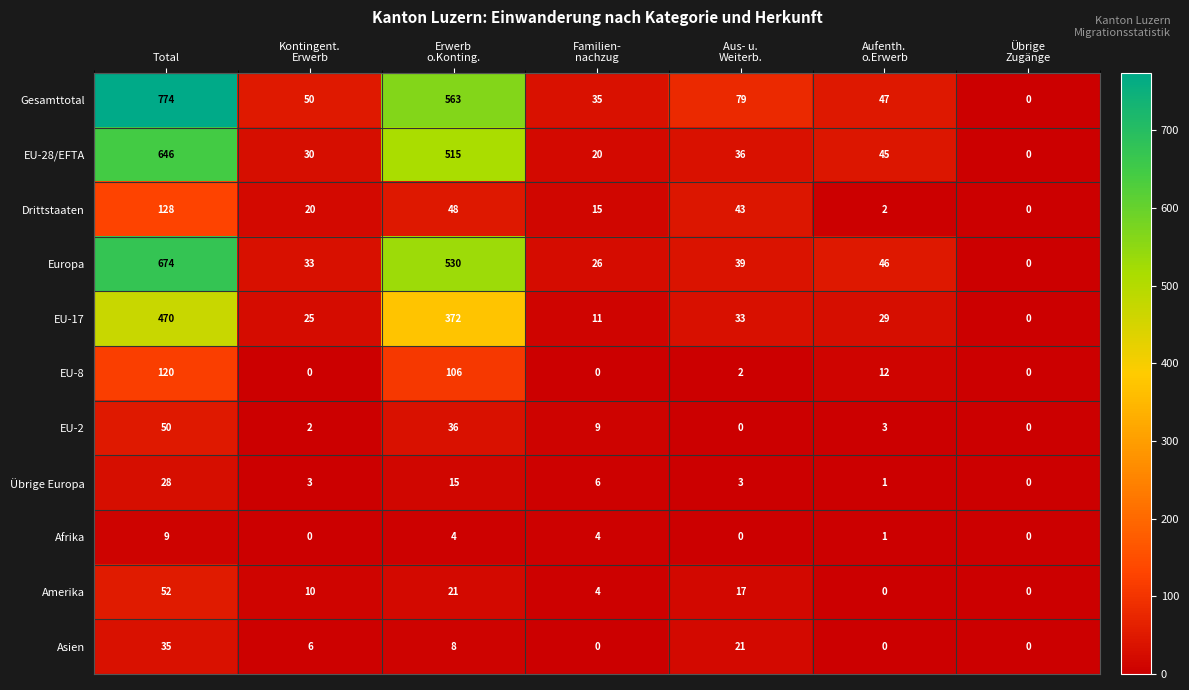

How many series are shown in this chart?

11